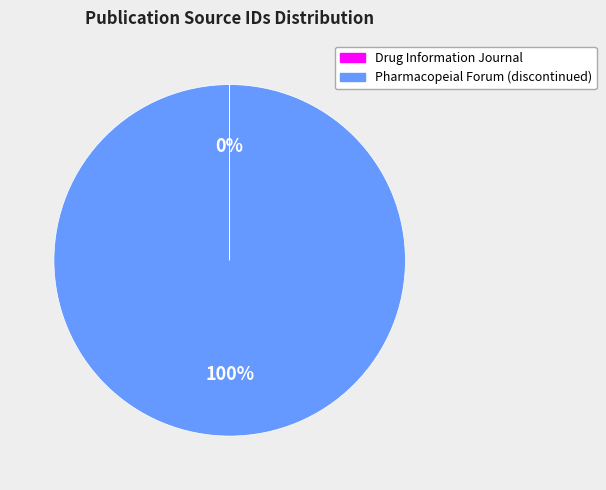

To the nearest percent, what portion does Pharmacopeial Forum (discontinued) represent?

100%